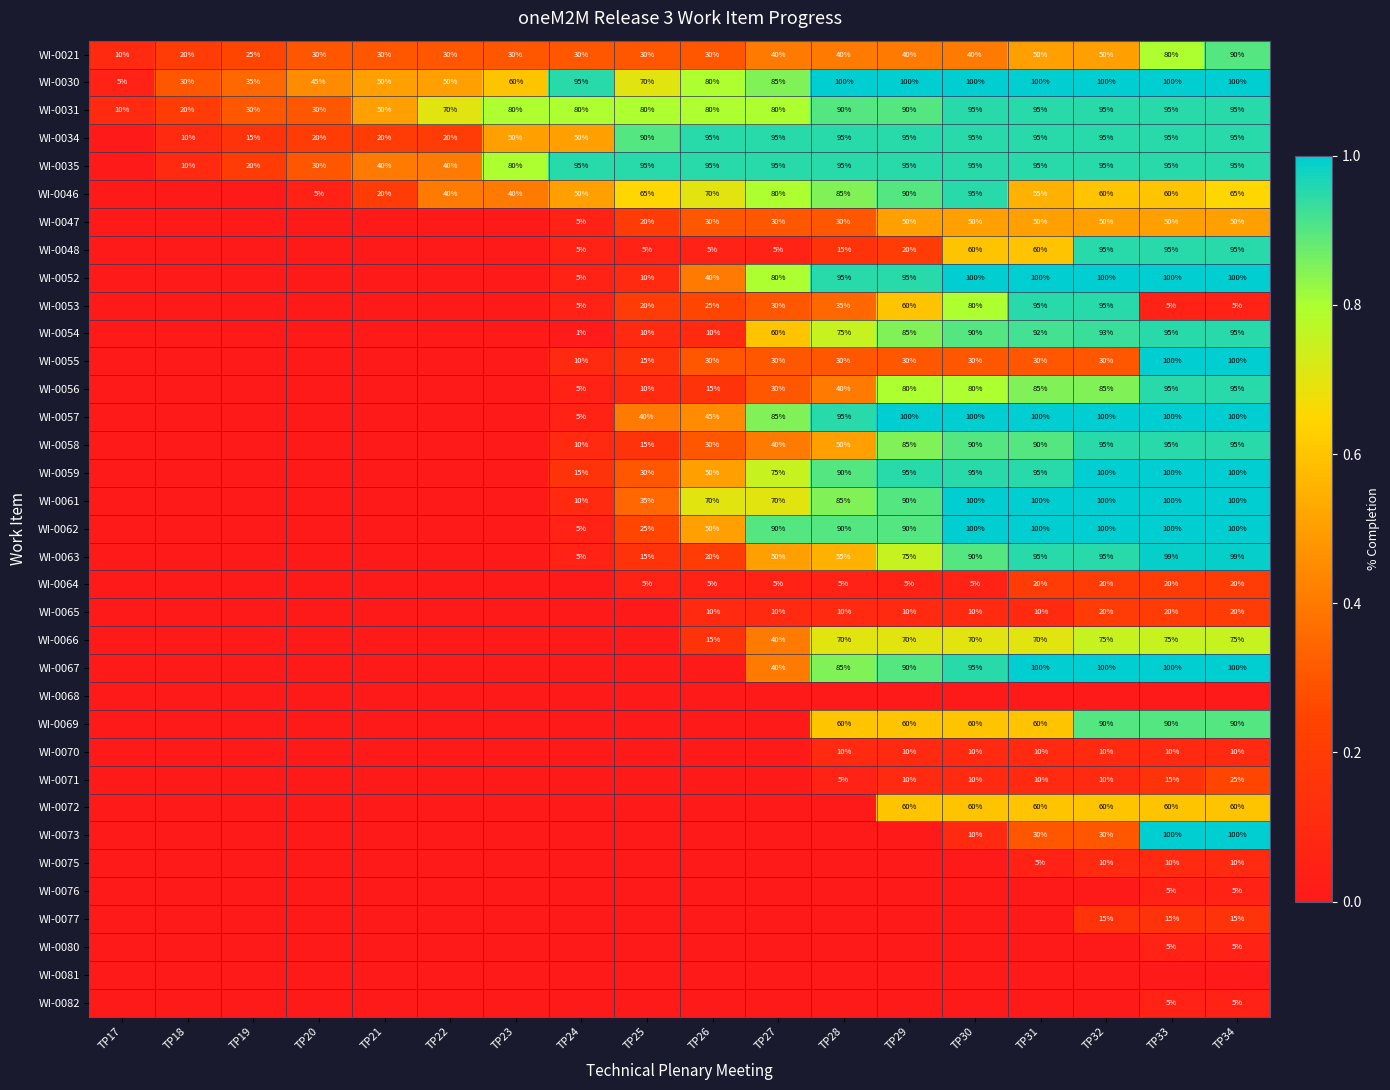

What is the difference between the maximum and minimum values in the WI-0030 series?

95